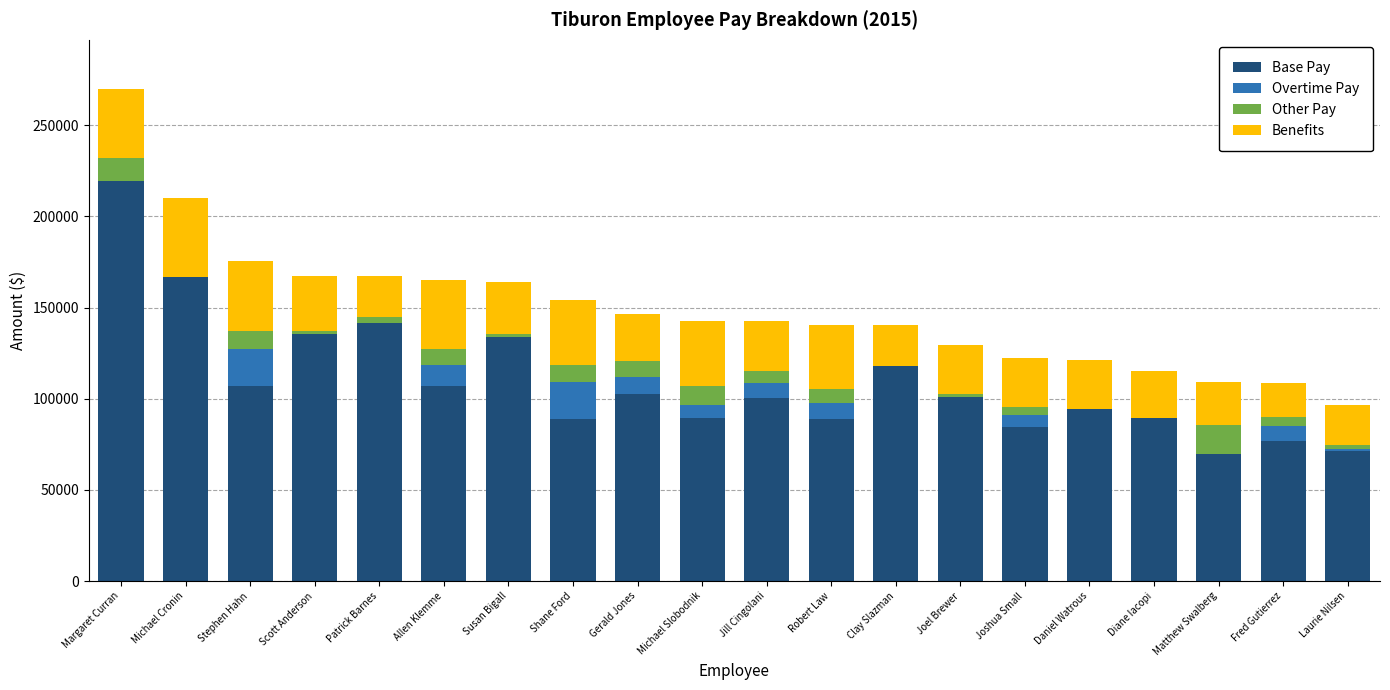

What are all the series names shown in the legend?

Base Pay, Overtime Pay, Other Pay, Benefits